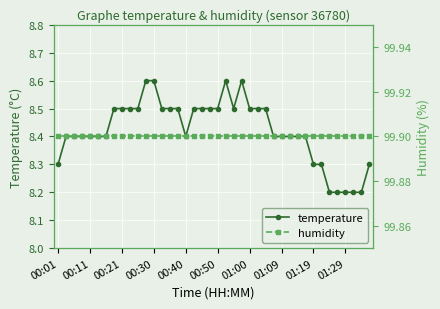

Is this an area chart (filled region under the line)?

No